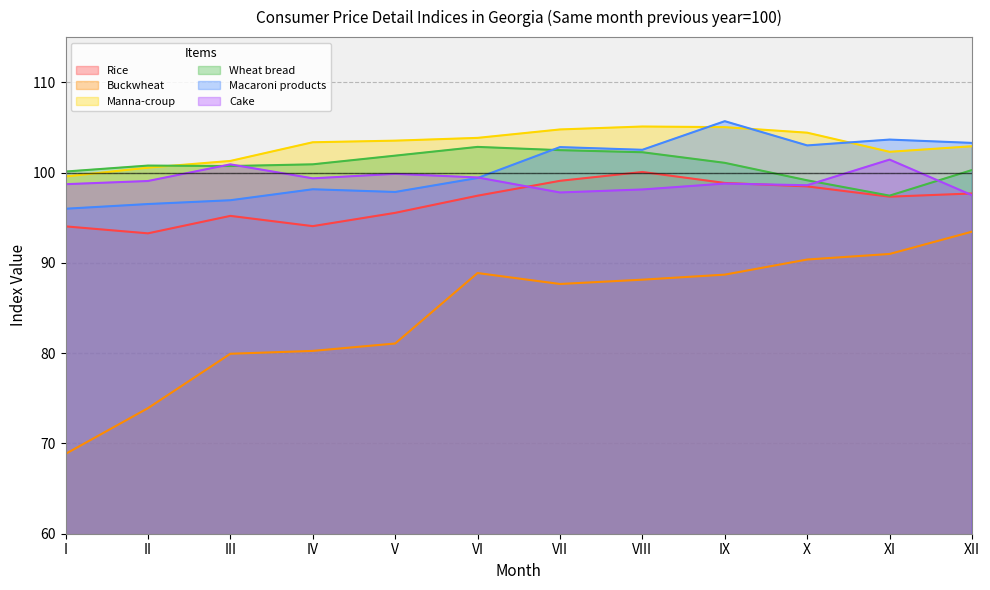

How many interior local valleys does the Buckwheat series have?

1